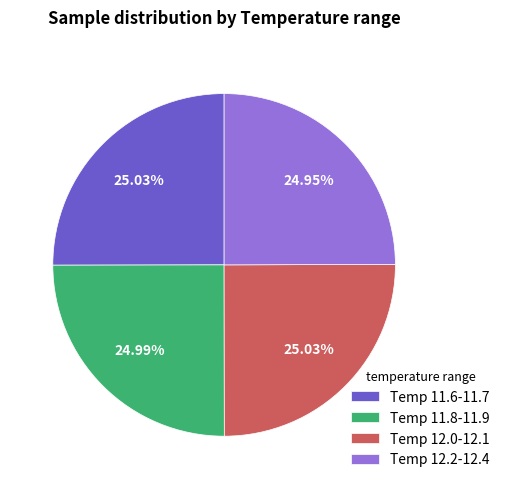

Is there a majority slice in this chart?

No